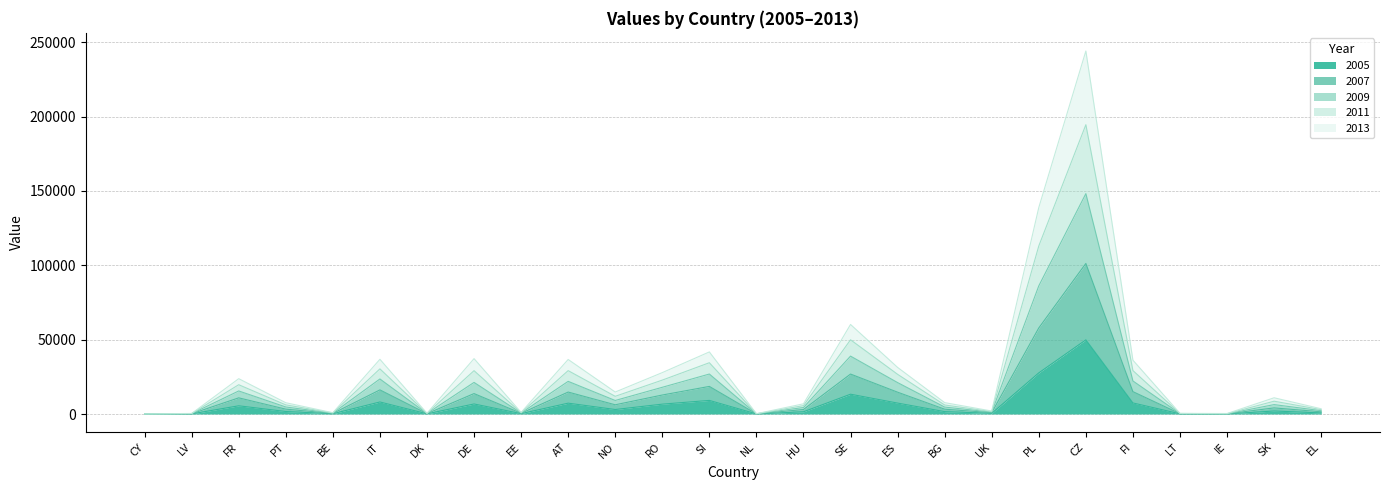

Which category has the highest value in the 2005 series?

CZ